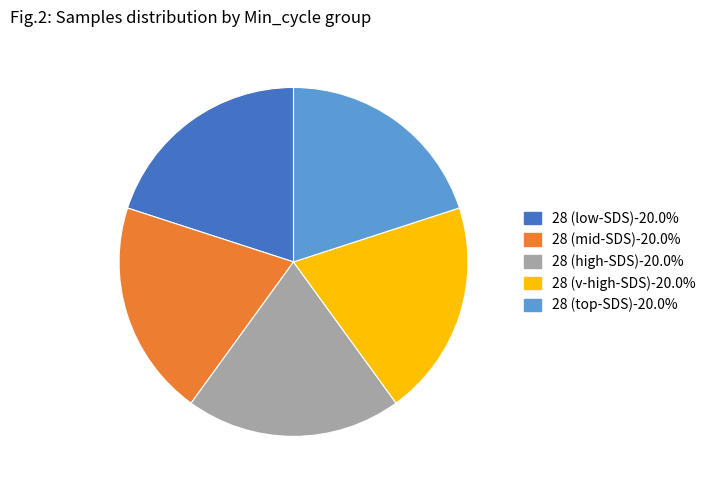

Does any single category account for the majority?

No